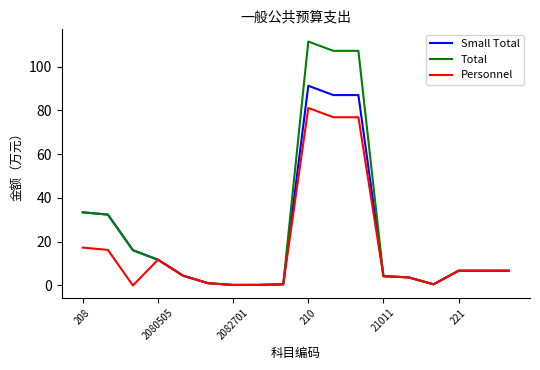

How many categories are shown in the chart?

18